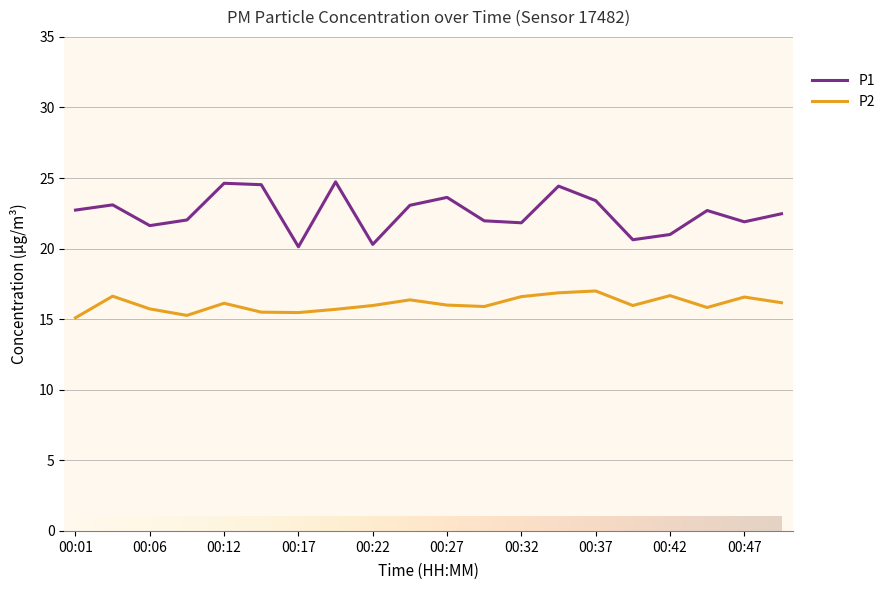

True or false: P1 has more than 1 points higher than both neighbors.

True